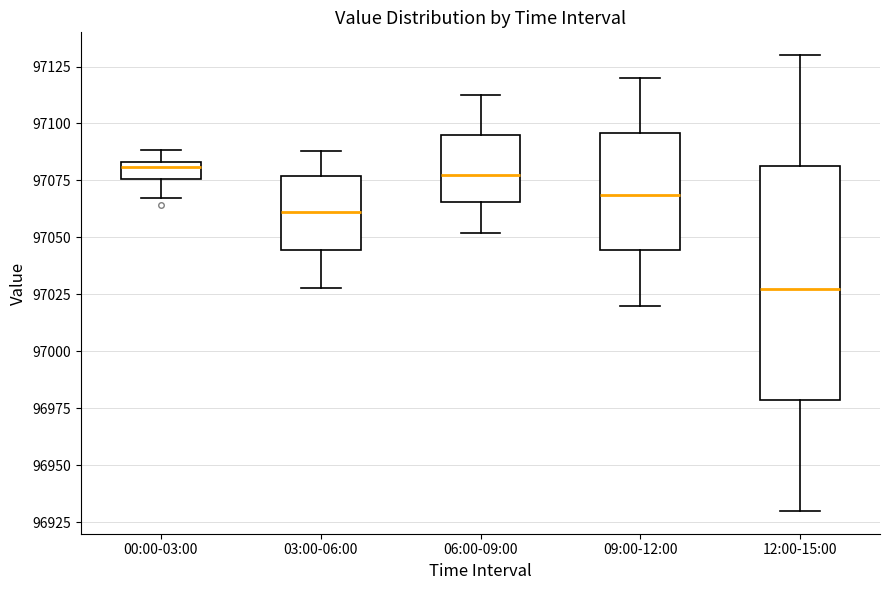

Comparing the boxes themselves (not the whiskers), which one is the tallest?

12:00-15:00